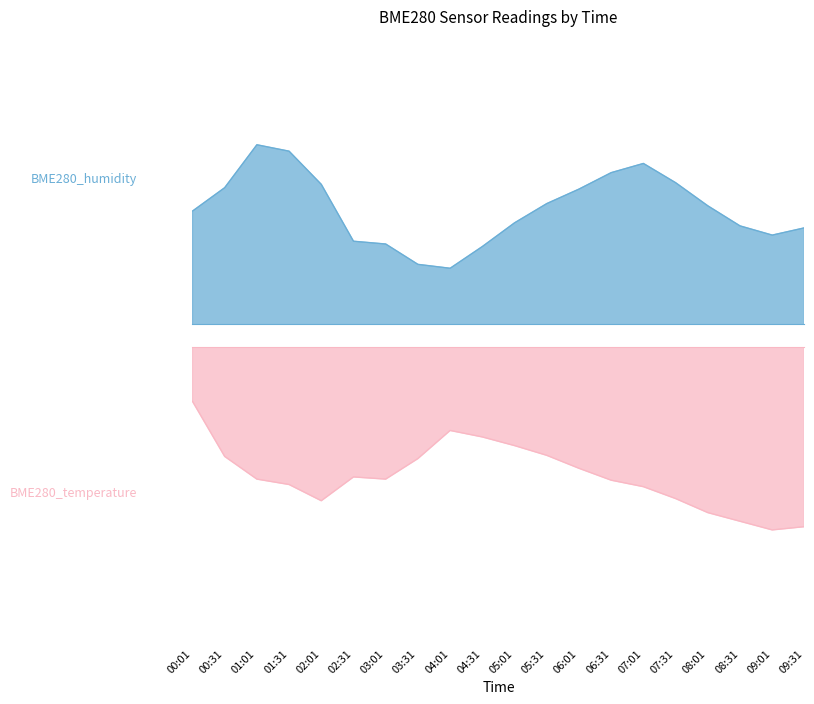

What is the sum of all BME280_temperature values?

358.3